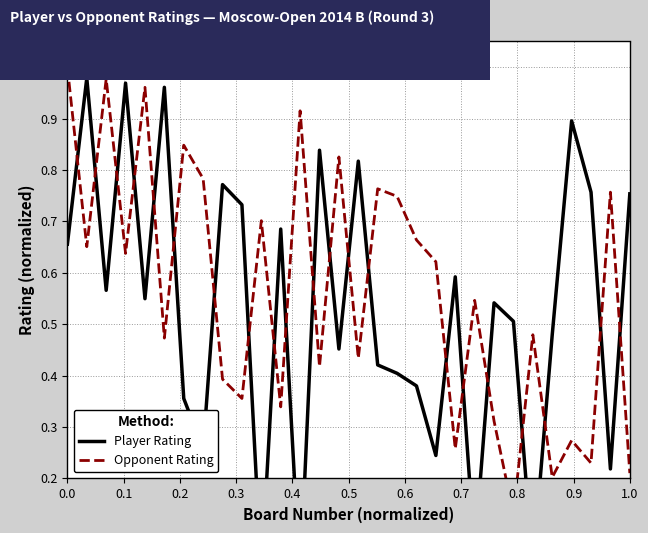

Rank the series by their maximum value, from lowest to highest.

Player Rating, Opponent Rating